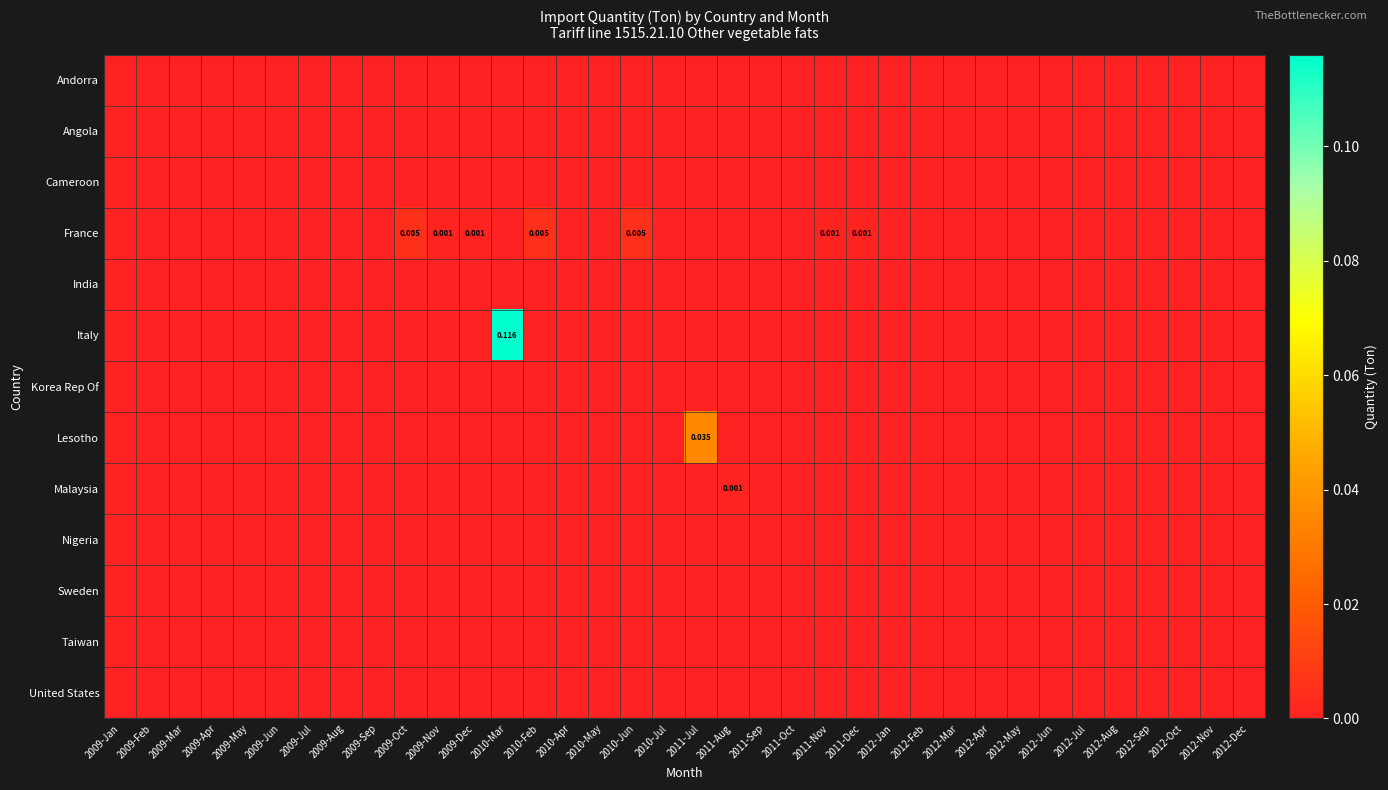

What is the greatest value displayed?

0.1